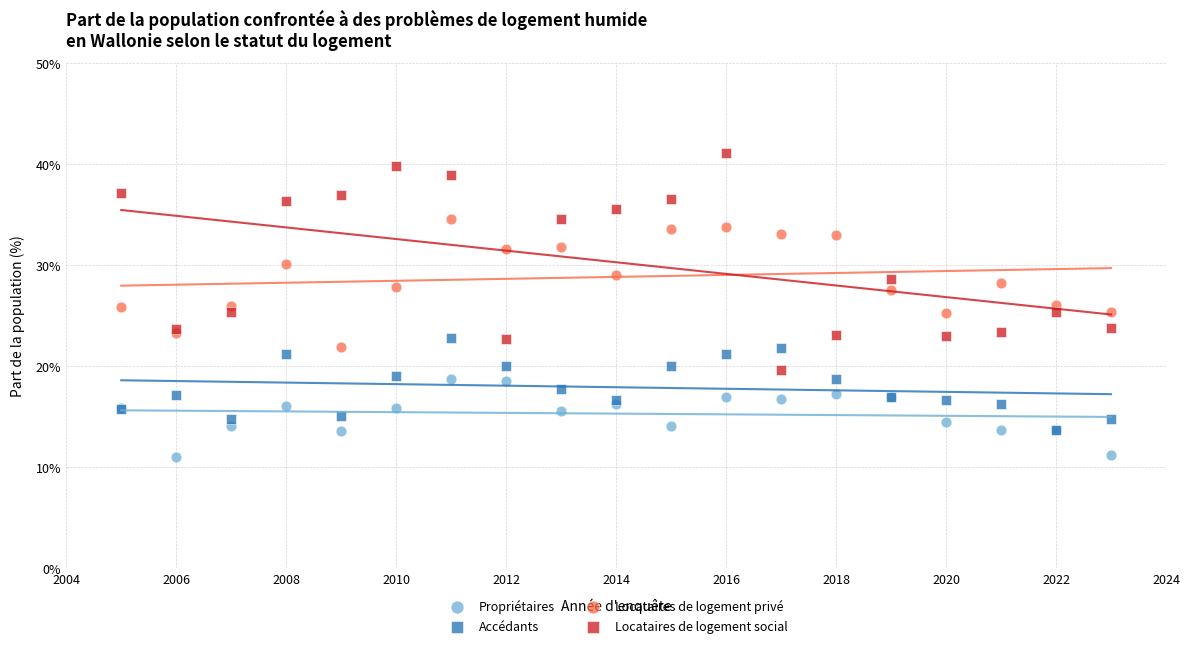

Which series contains the highest Y value?

Locataires de logement social